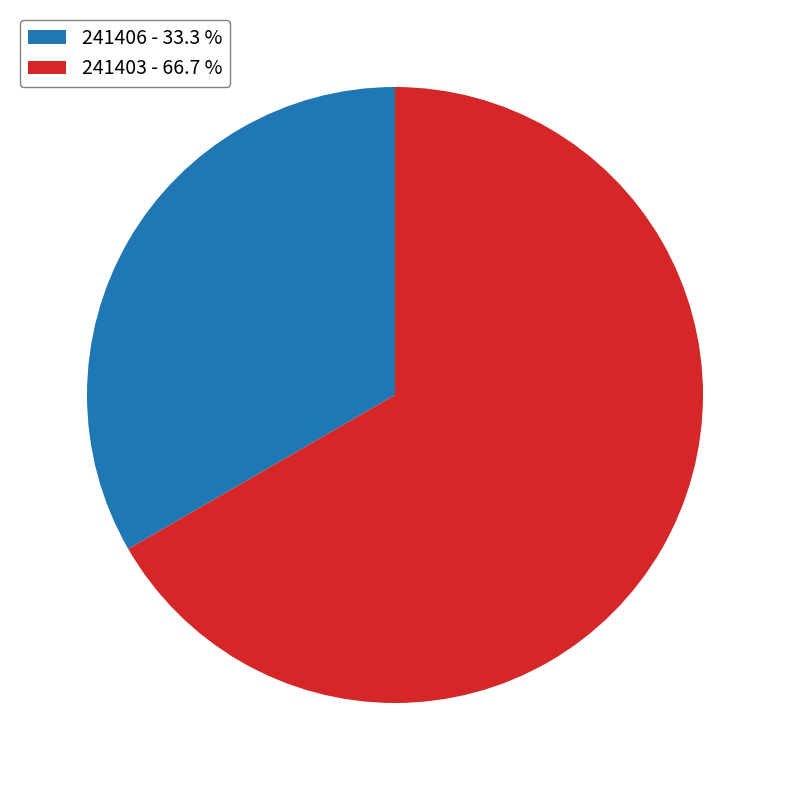

How many slices are in this pie chart?

2